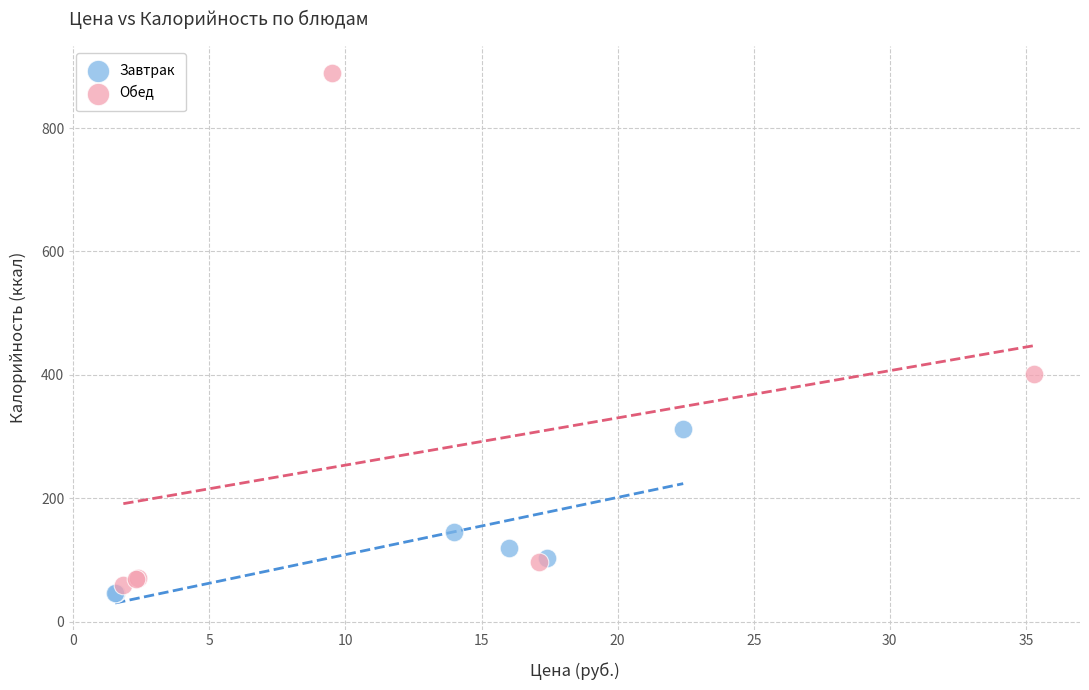

Which series contains the highest Y value?

Обед